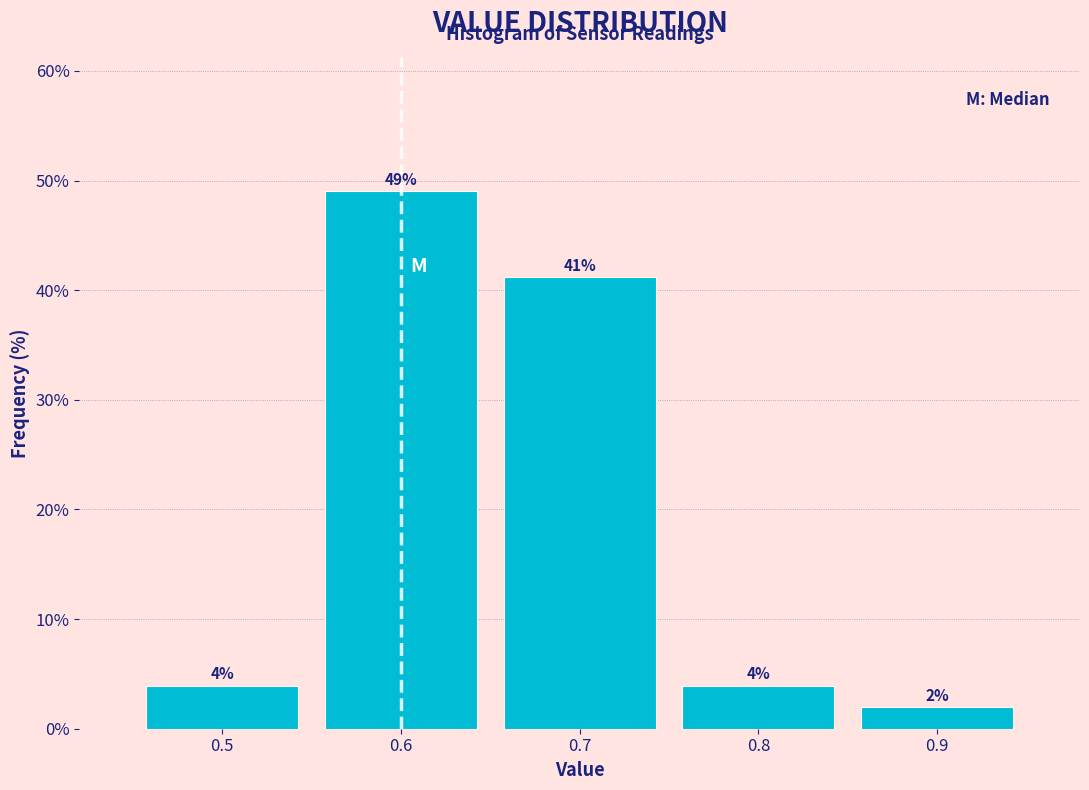

Which range on the x-axis has the tallest bar?

0.55 to 0.65